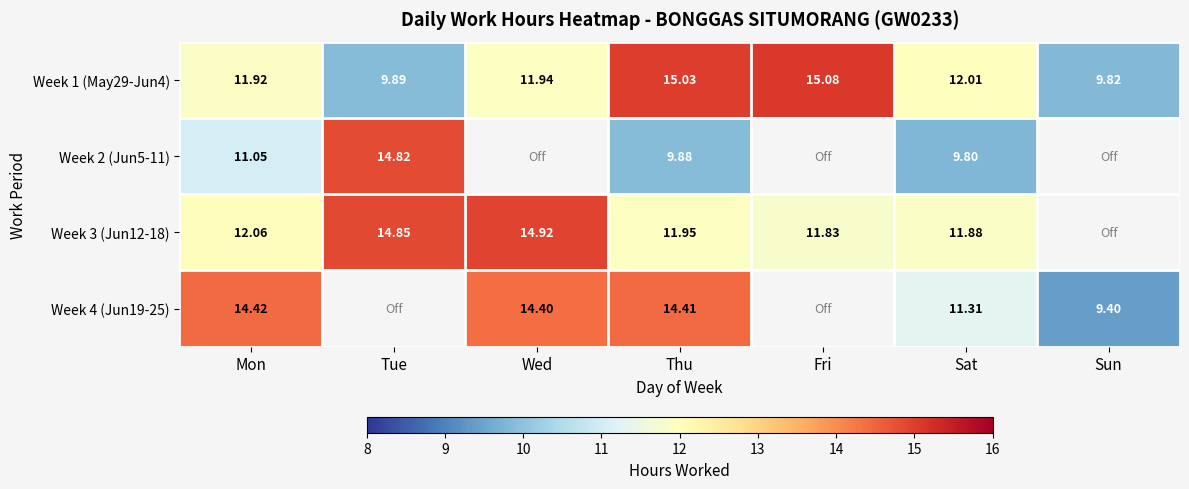

True or false: Week 4 (Jun19-25) has a value of 3.0 at Wed.

False